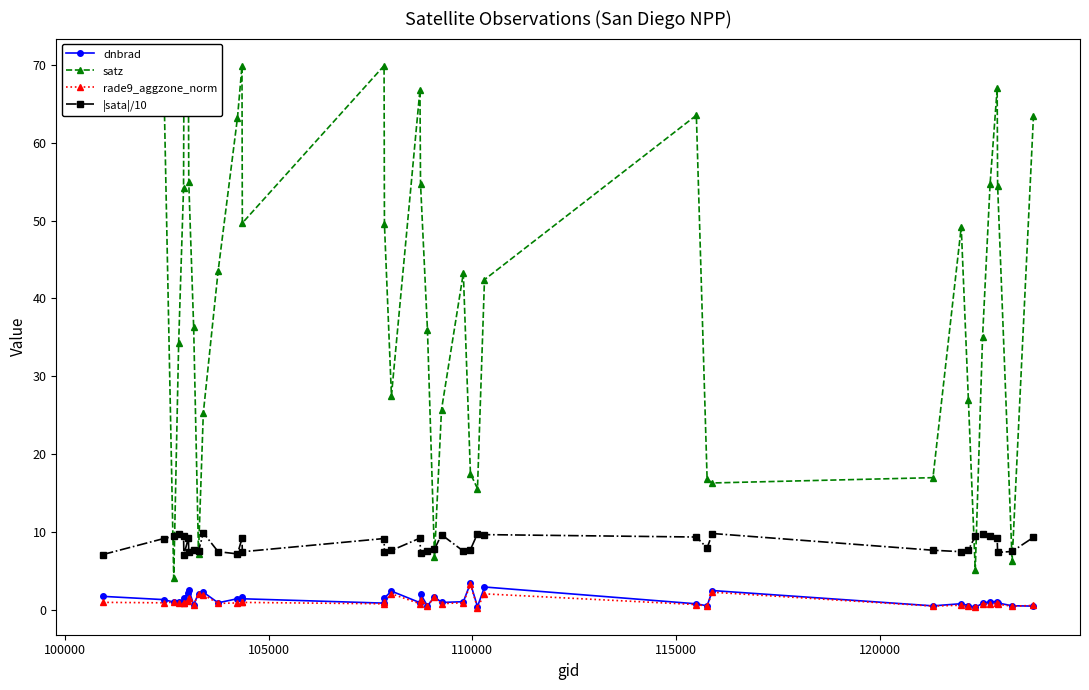

True or false: rade9_aggzone_norm has more than 1 points higher than both neighbors.

True